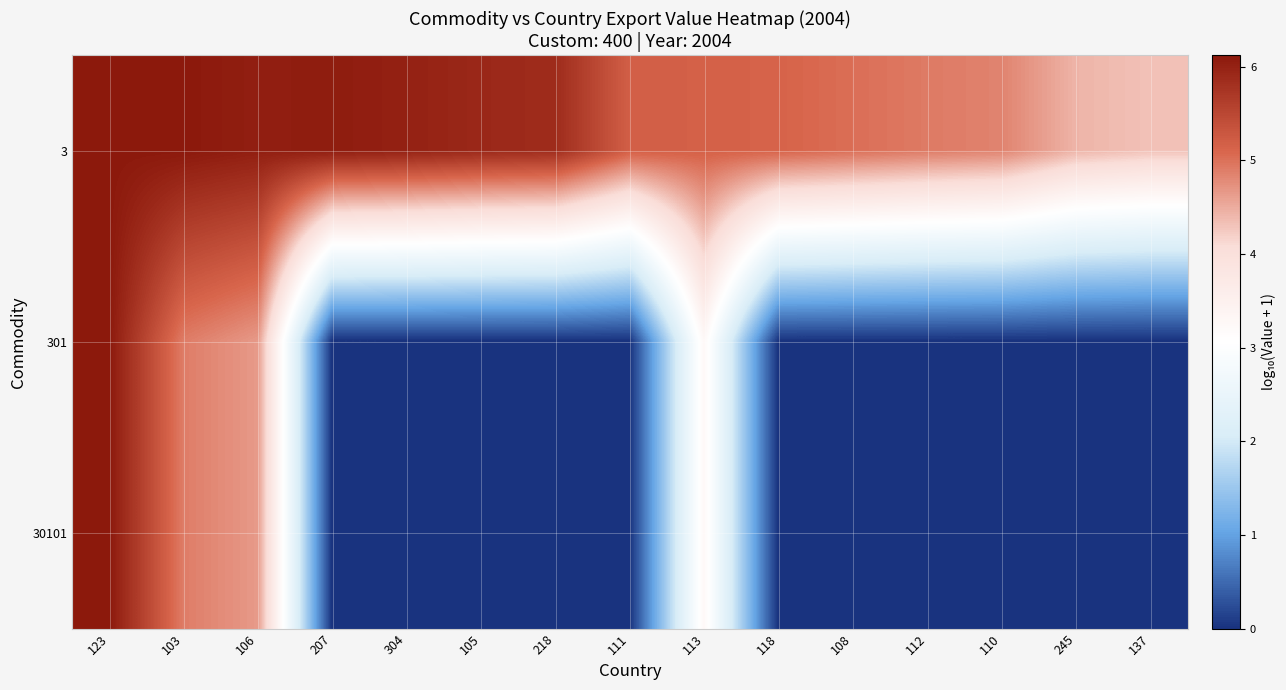

At how many categories does at least one series exceed 1?

15